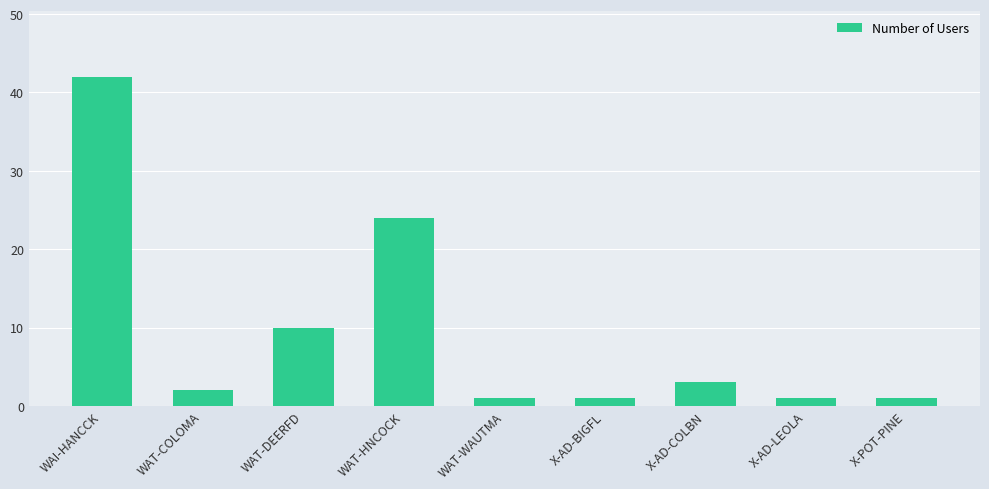

At which category does the chart reach its peak across all series?

WAI-HANCCK